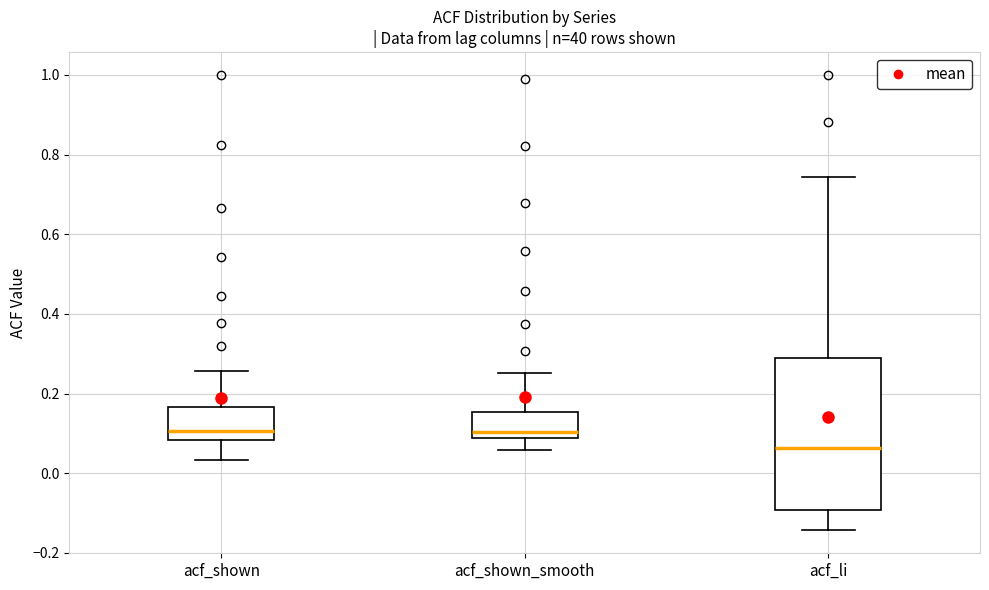

Reading left to right, transcribe this box plot: for each box, give where its median line is, the range the box spans, and where its two whiskers end, as read against the y-axis. The values are not printed on the chart, so give them approximately, as read against the axis.

acf_shown: median 0.10, box 0.08 to 0.16, whiskers 0.04 to 0.26
acf_shown_smooth: median 0.10, box 0.08 to 0.16, whiskers 0.06 to 0.26
acf_li: median 0.06, box -0.10 to 0.28, whiskers -0.14 to 0.74